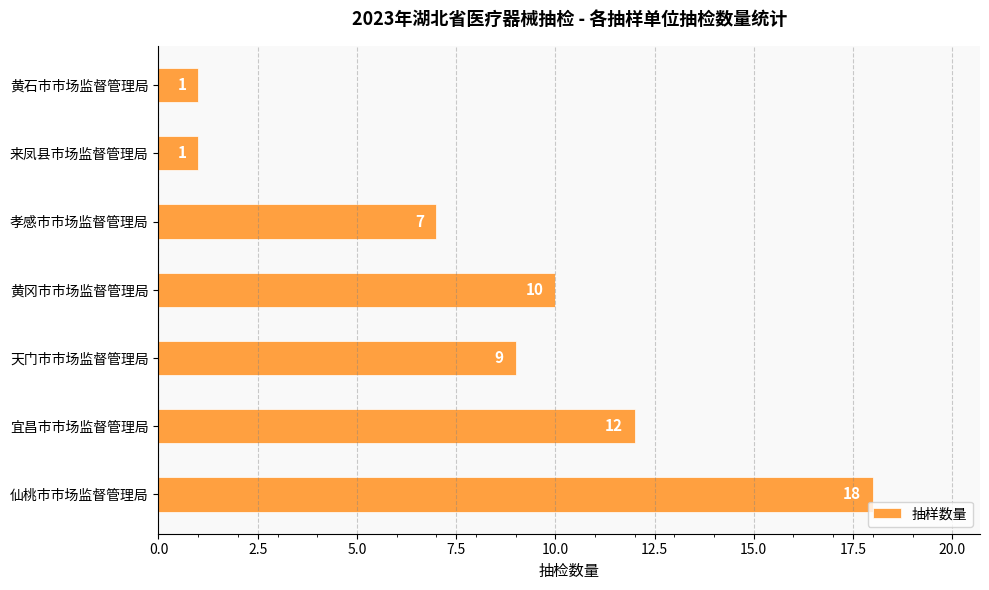

Reading bottom to top, transcribe all the data shown in this chart.

18	12	9	10	7	1	1